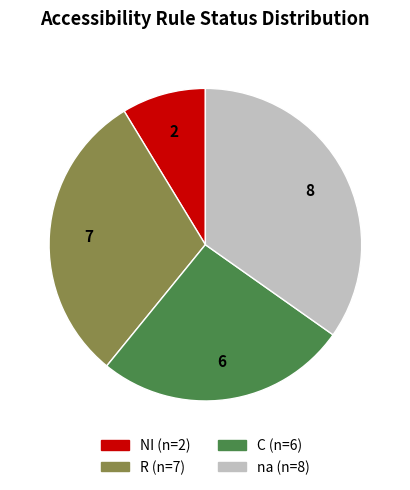

Is there a majority slice in this chart?

No